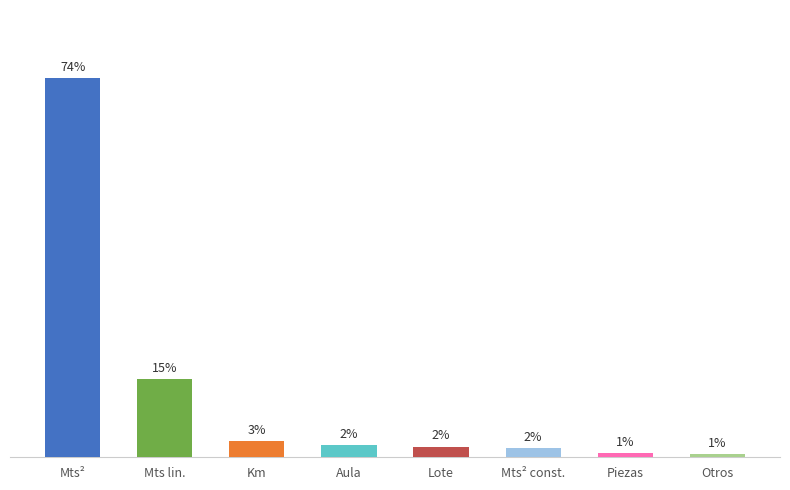

At which category does the chart reach its minimum across all series?

Otros